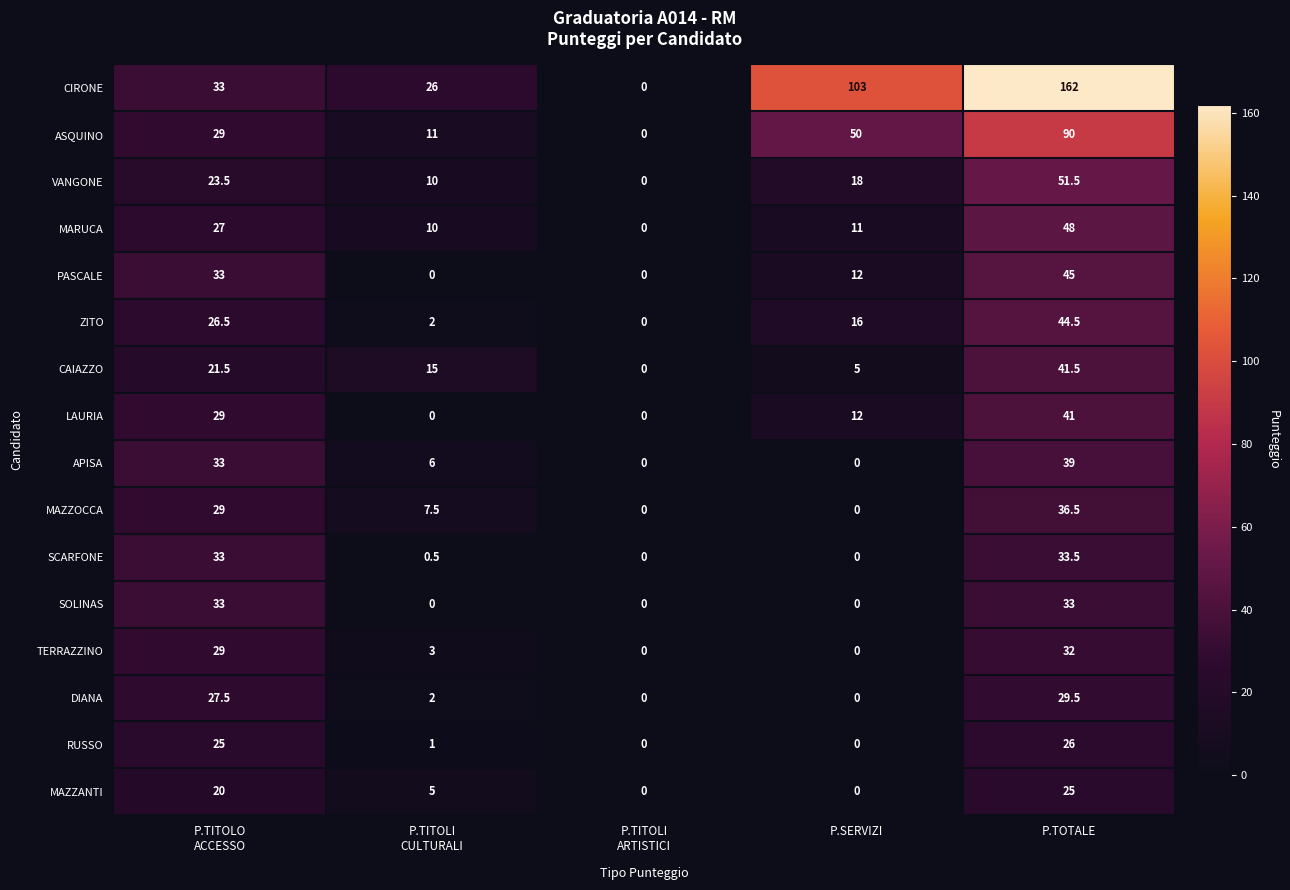

What is the spread (max minus min) of values at P.TITOLI
CULTURALI?

26.0